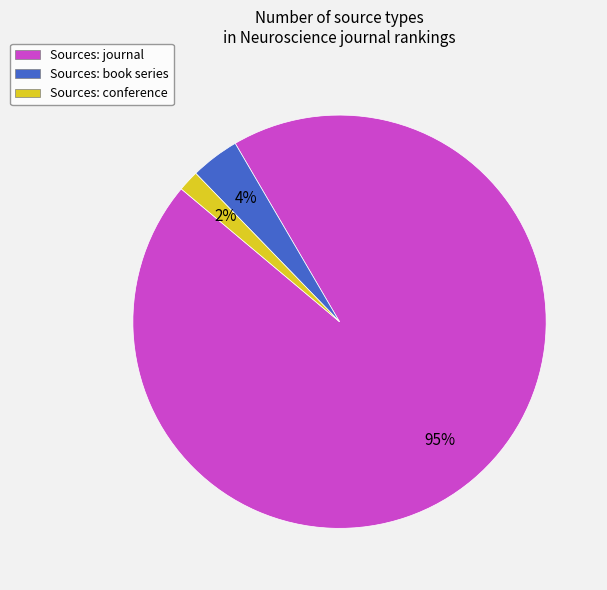

What percentage is the Sources: book series slice, to the nearest percent?

4%